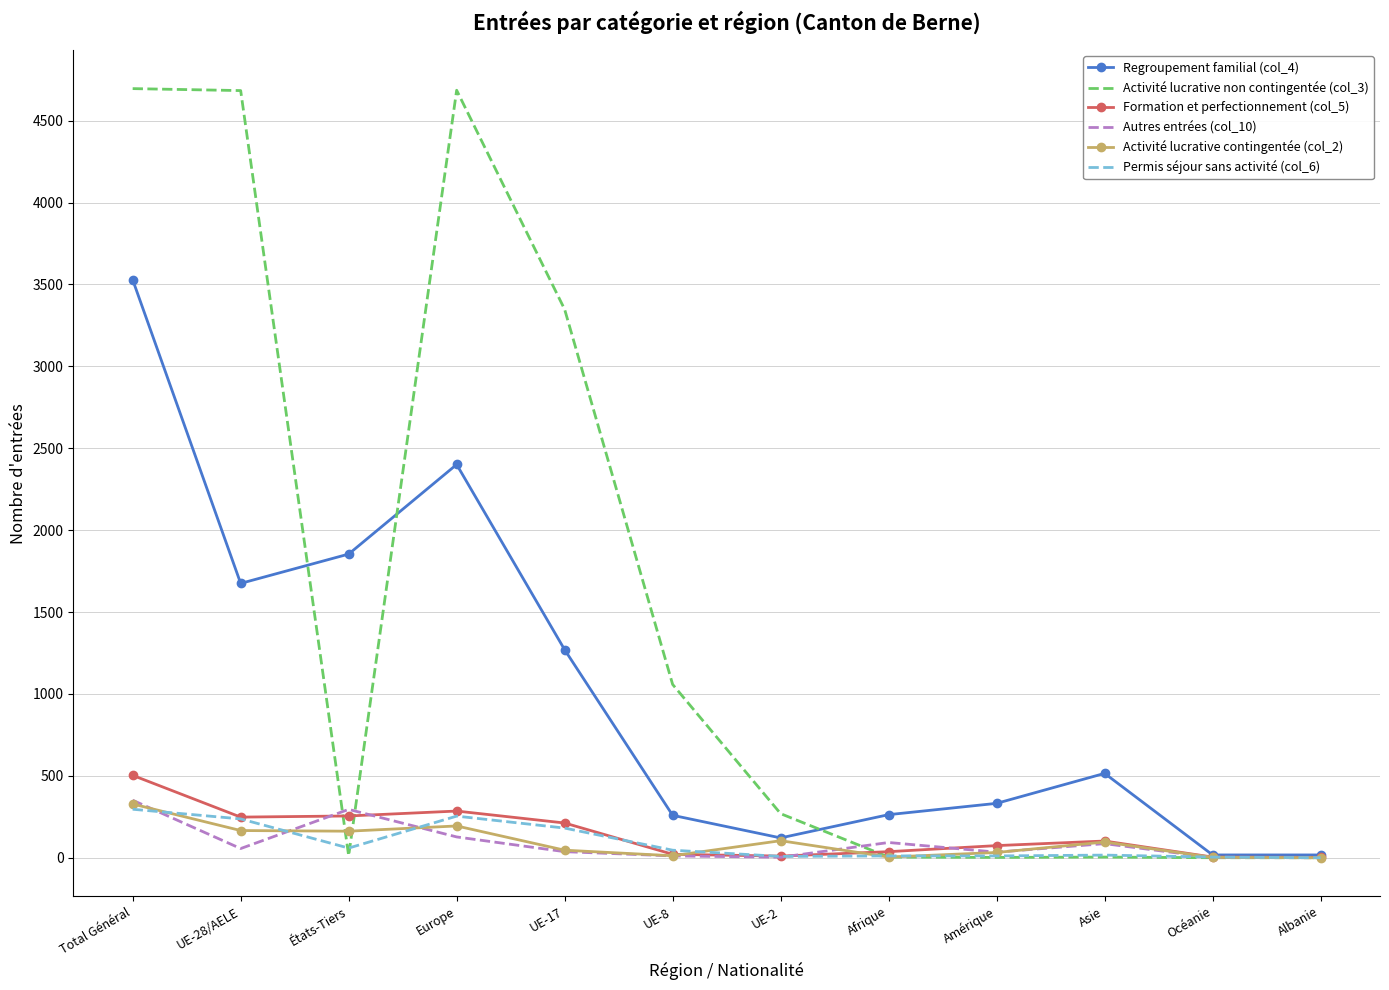

What value does the Autres entrées (col_10) series have at États-Tiers, to the nearest 50?

300